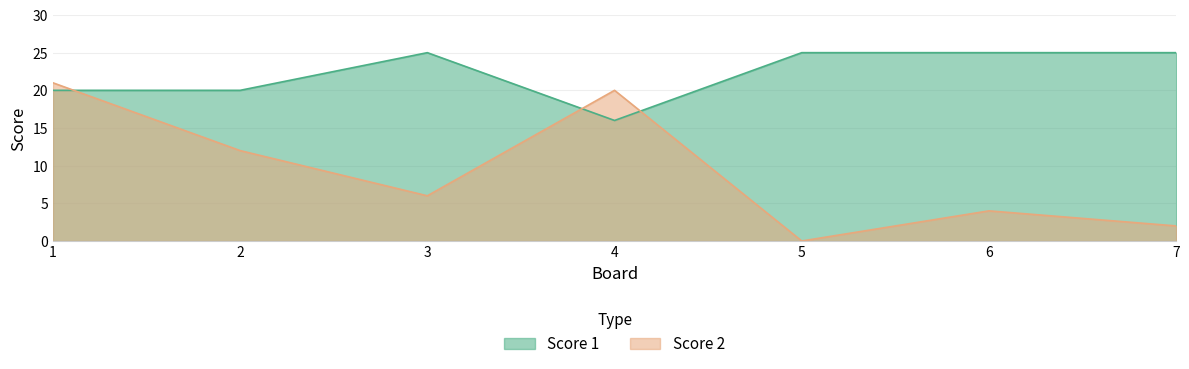

Where do Score 2 and Score 1 first cross each other?

1 and 2